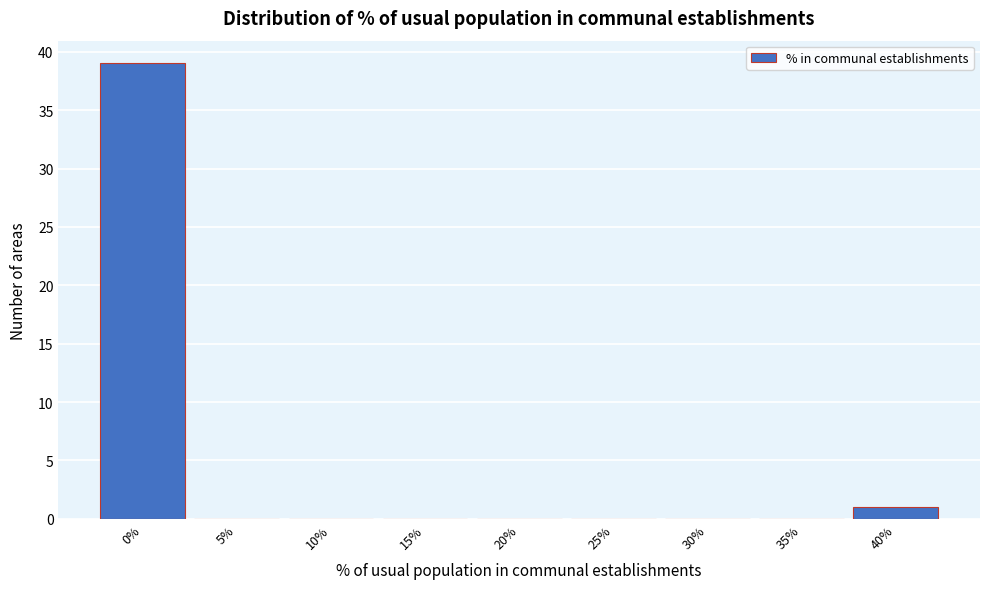

Reading left to right, list all the values displayed in this chart.

0%=39	5%=0	10%=0	15%=0	20%=0	25%=0	30%=0	35%=0	40%=1